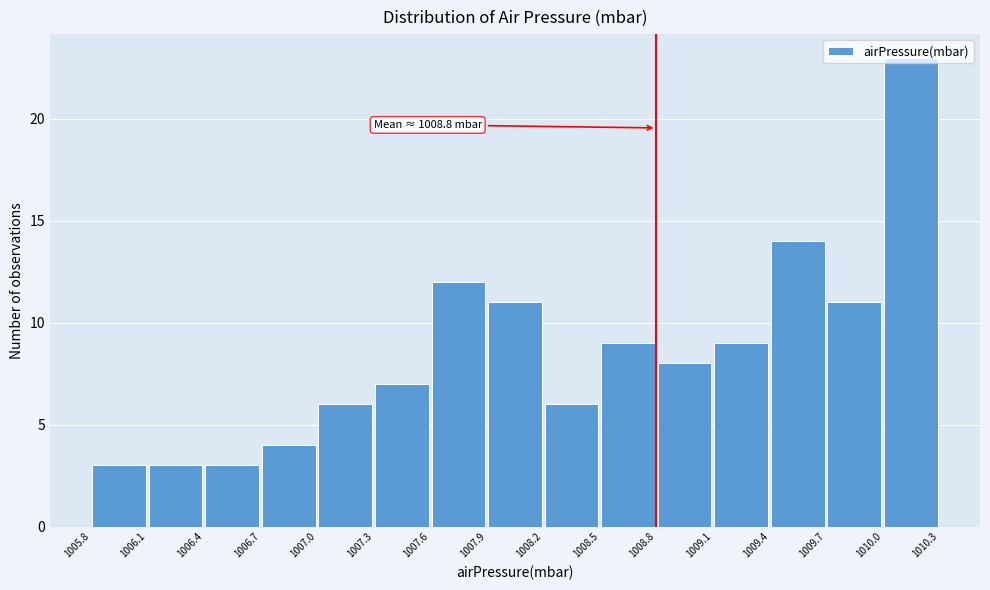

Over which range of the x-axis is the bar tallest?

1010.0 to 1010.3